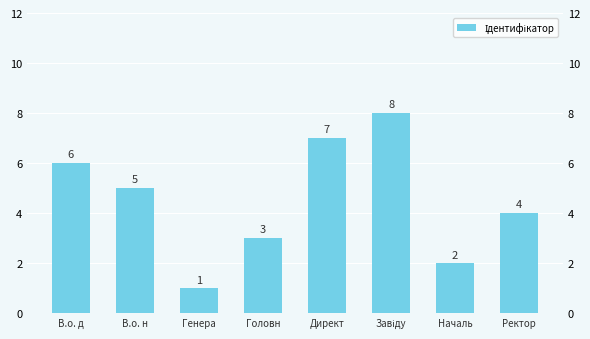

Where does the data first go above 5?

В.о. д